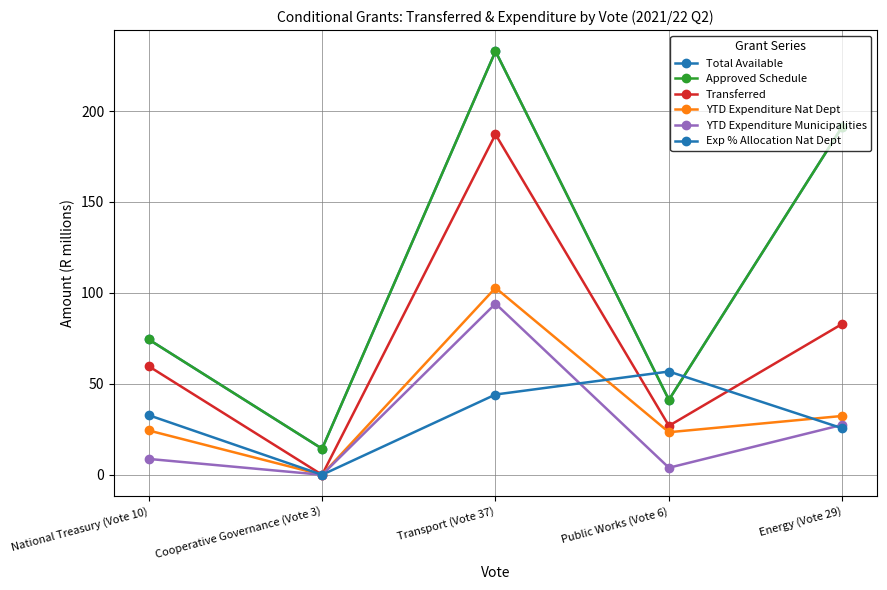

What is the maximum value for Exp % Allocation Nat Dept?

56.8